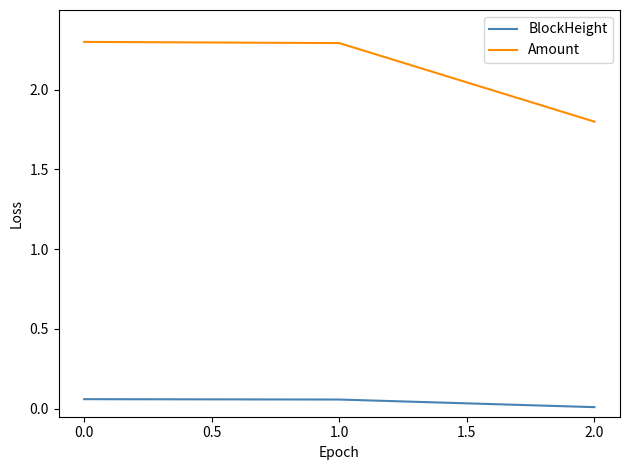

Rank the series at 0.0 from lowest to highest value.

BlockHeight, Amount